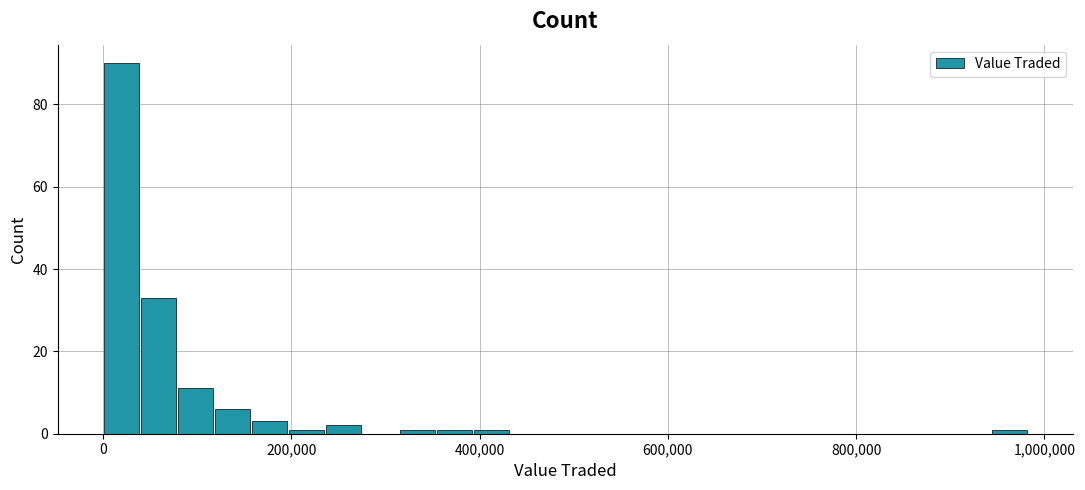

Around what value on the x-axis is the tallest bar? Give the approximate position of its centre, as read against the axis.

20000